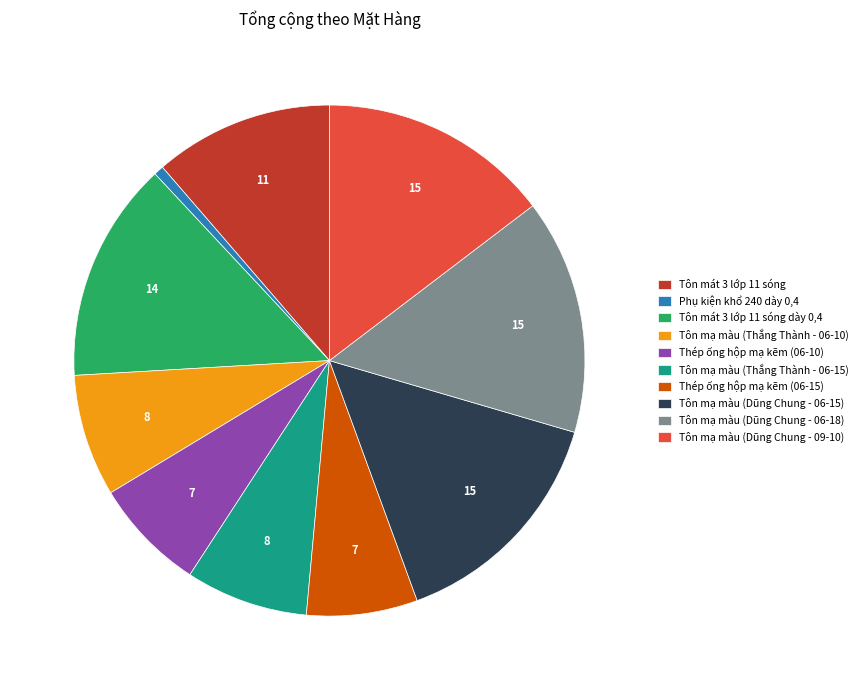

The Tôn mạ màu (Thắng Thành - 06-10) slice represents 8% of the pie. True or false?

True